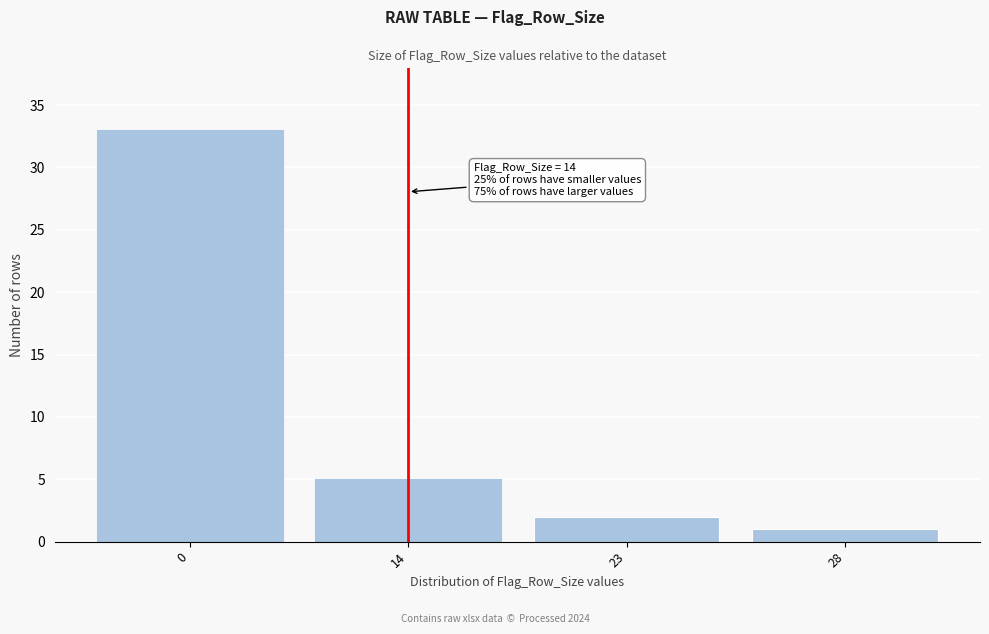

Reading right to left, transcribe all the data shown in this chart.

28=1	23=2	14=5	0=33